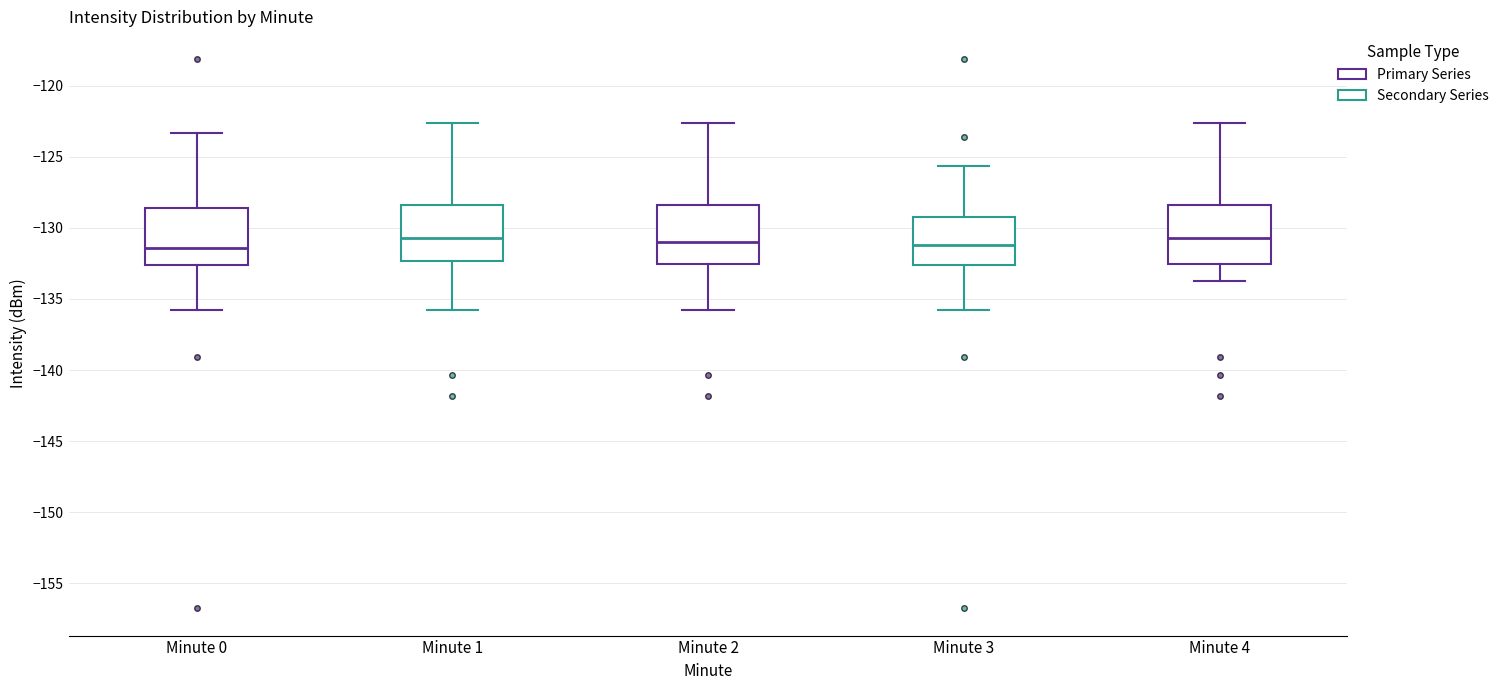

Reading left to right, read every box against the y-axis: the position of its median line, the range the box covers, and the ends of its whiskers. The values are not printed on the chart, so give them approximately, as read against the axis.

Minute 0: median -131.5, box -132.5 to -128.5, whiskers -136.0 to -123.5
Minute 1: median -130.5, box -132.5 to -128.5, whiskers -136.0 to -122.5
Minute 2: median -131.0, box -132.5 to -128.5, whiskers -136.0 to -122.5
Minute 3: median -131.0, box -132.5 to -129.0, whiskers -136.0 to -125.5
Minute 4: median -130.5, box -132.5 to -128.5, whiskers -134.0 to -122.5